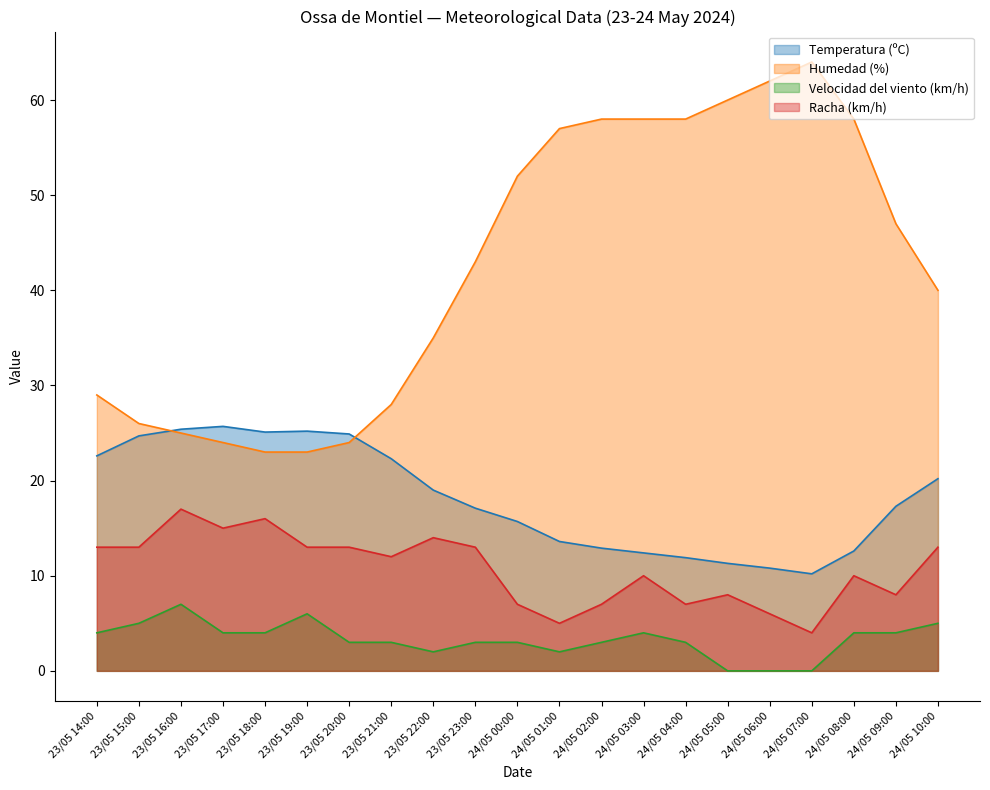

What is the average value of the Velocidad del viento (km/h) series?

3.3